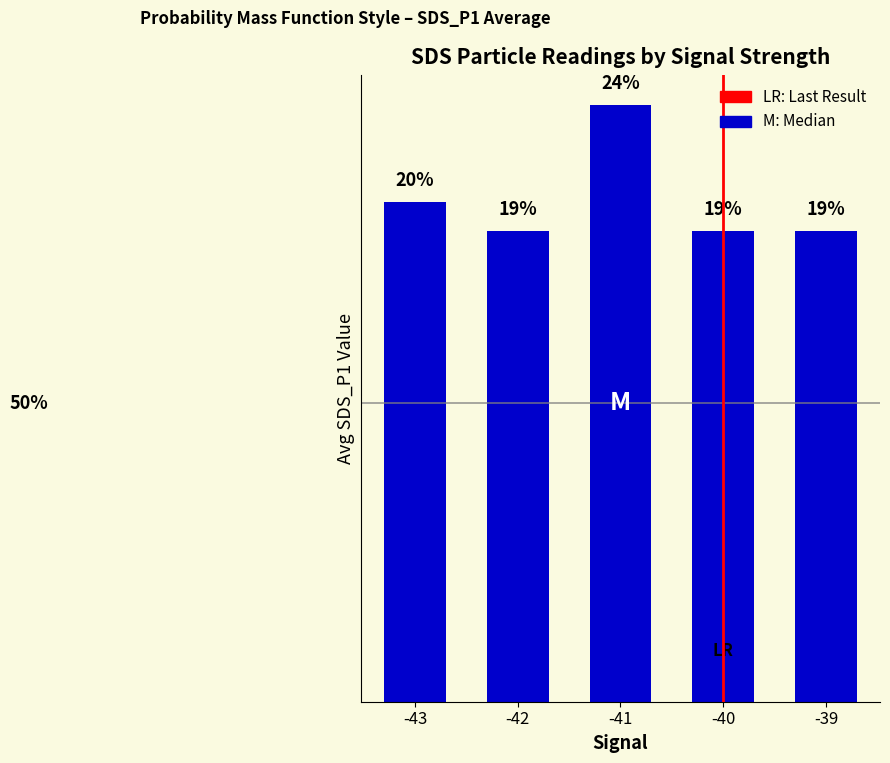

Are the bars horizontal?

No